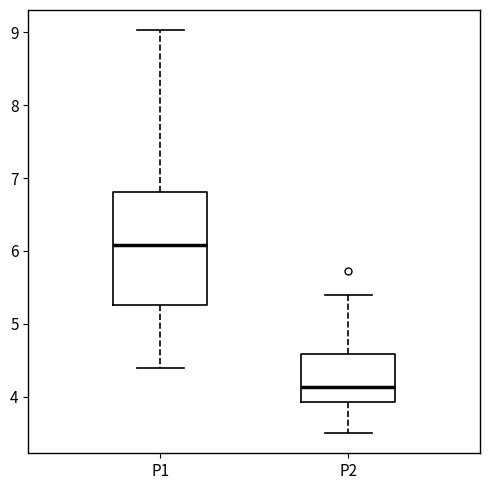

Which box has the lowest median line?

P2